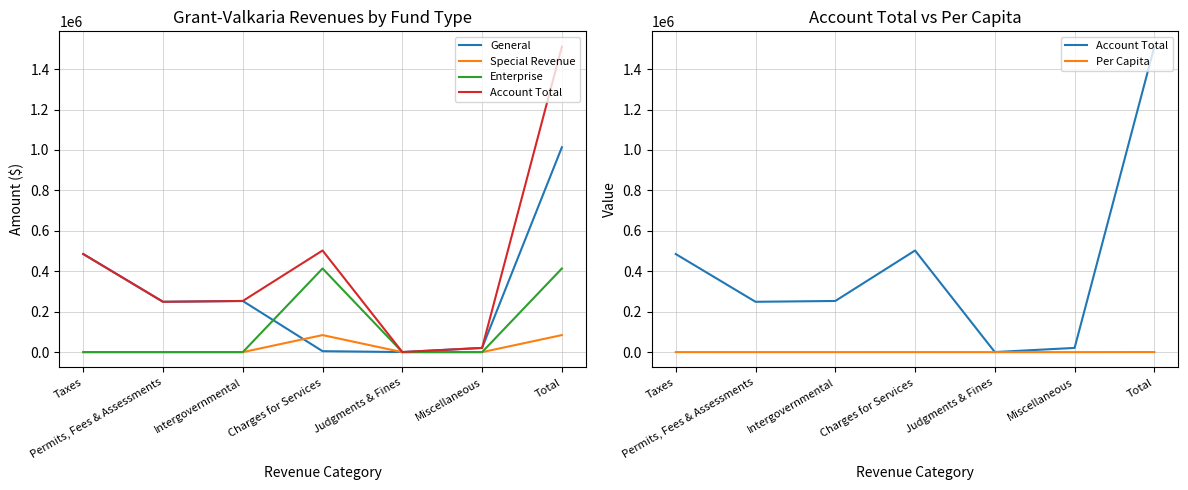

At Judgments & Fines, list the series in order from largest to smallest.

General, Account Total, Per Capita, Special Revenue, Enterprise